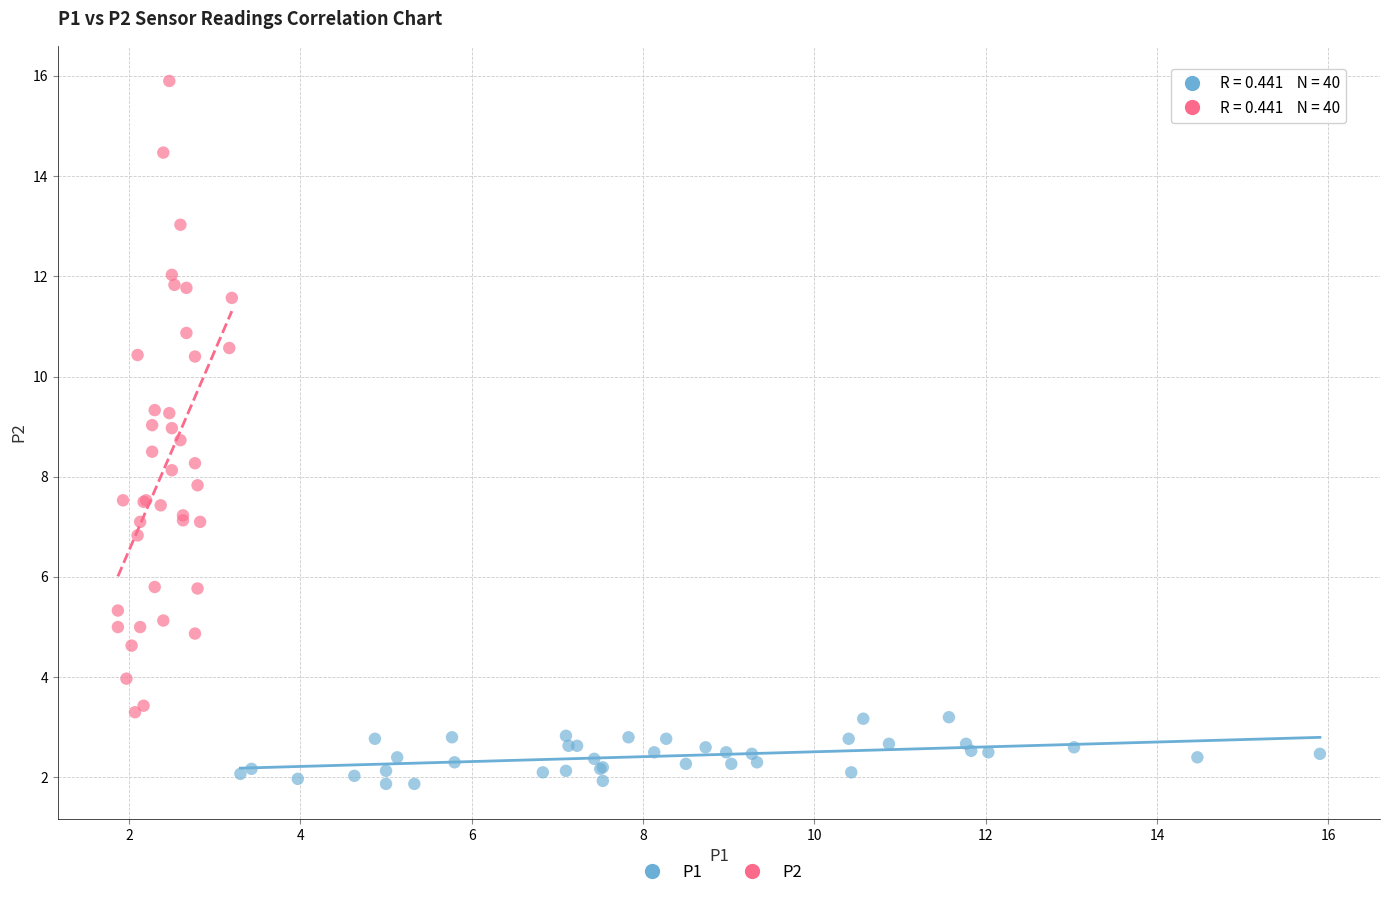

Which series contains the lowest Y value?

P1